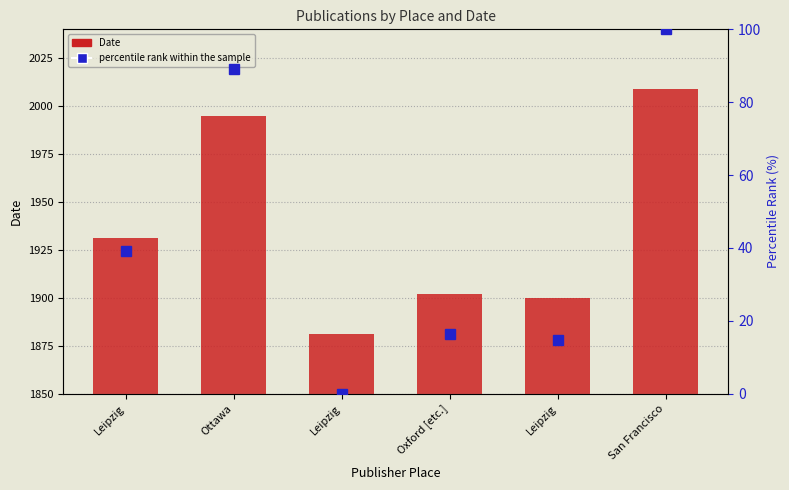

What is the total value across all series at San Francisco?

2109.0